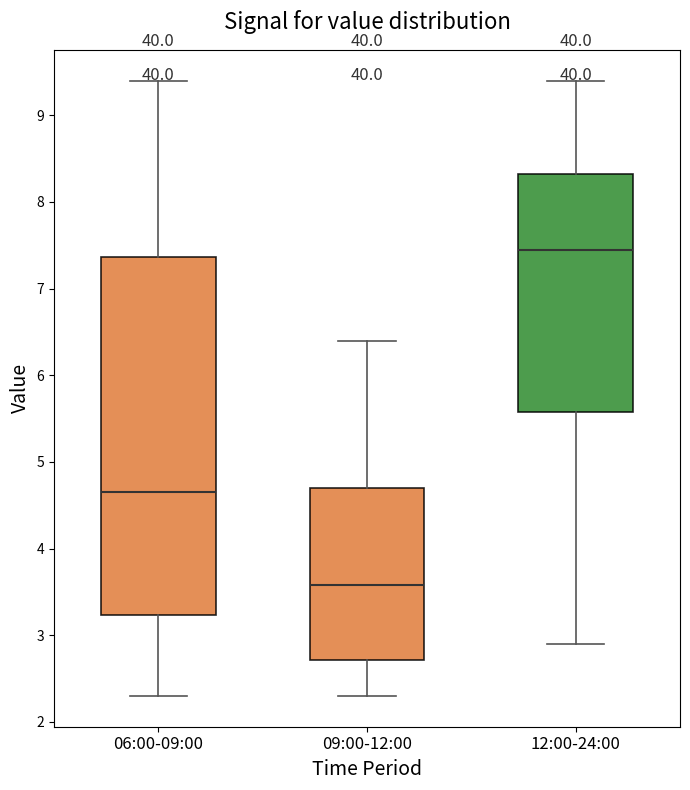

Which box's median line is the lowest?

09:00-12:00